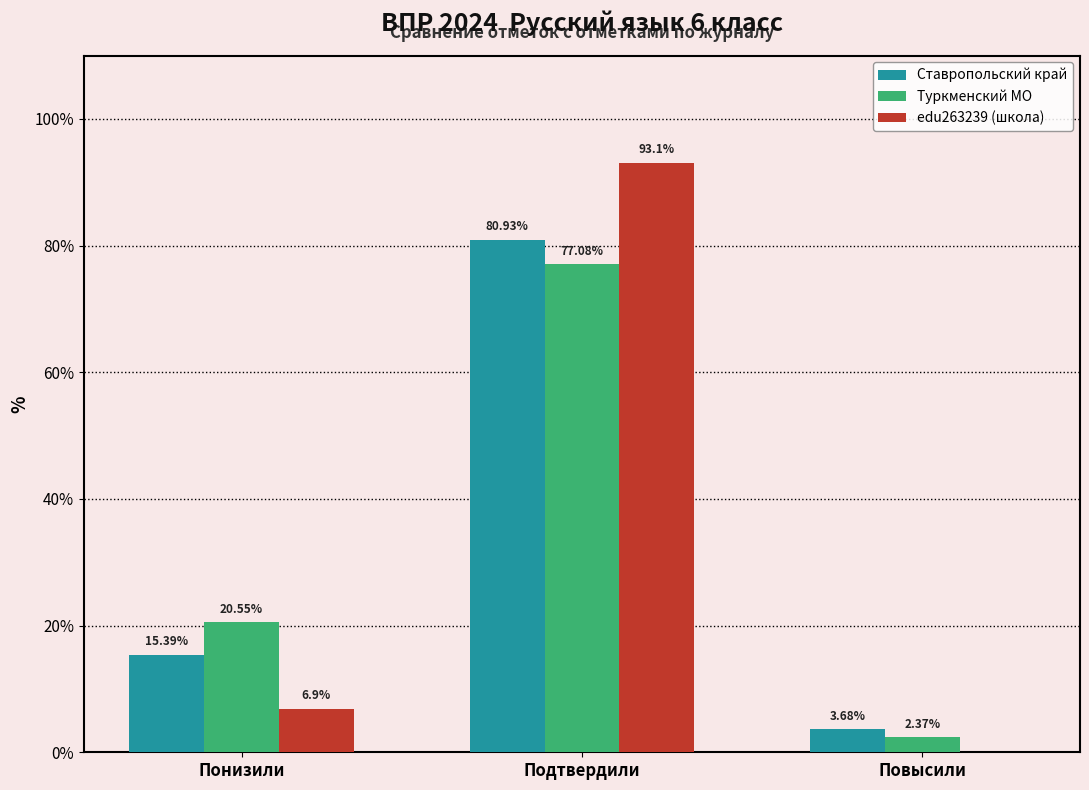

Where is Ставропольский край nearest to the value 42?

Понизили